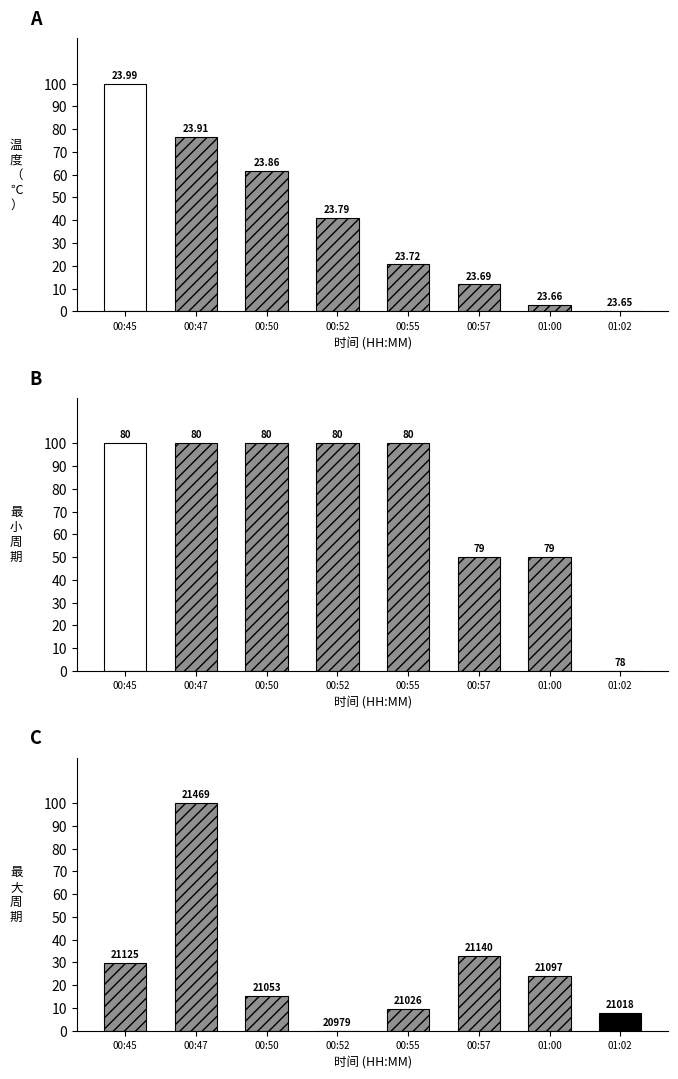

At which label does Min_cycle reach its minimum?

01:02